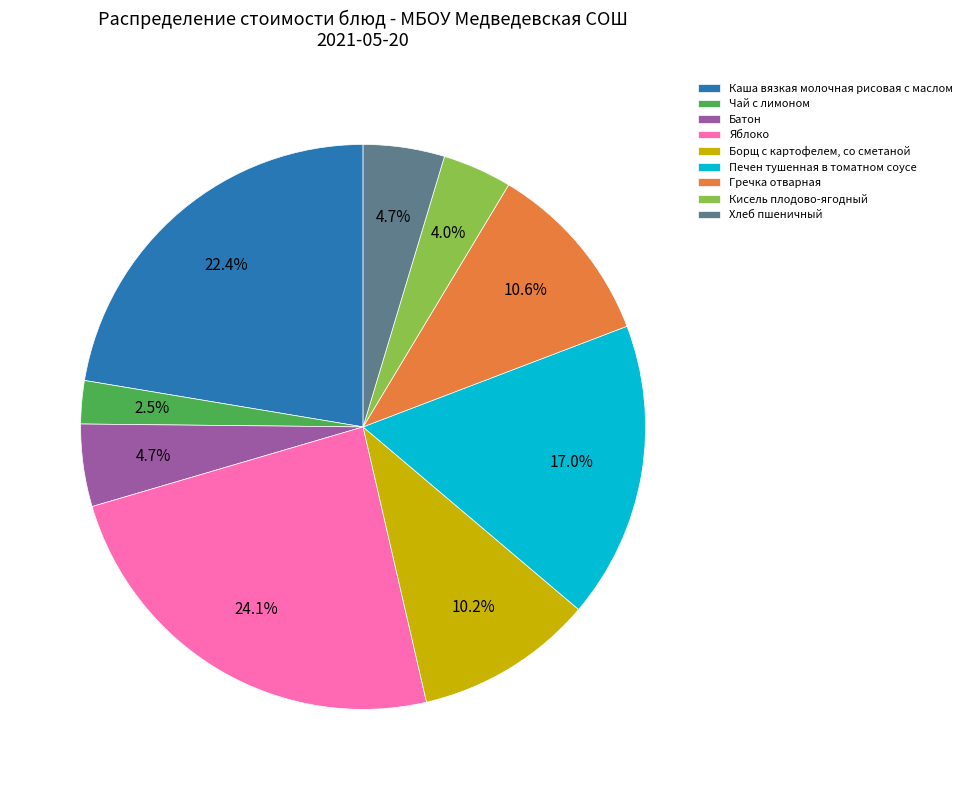

To the nearest percent, what is the combined percentage of Батон and Яблоко?

29%